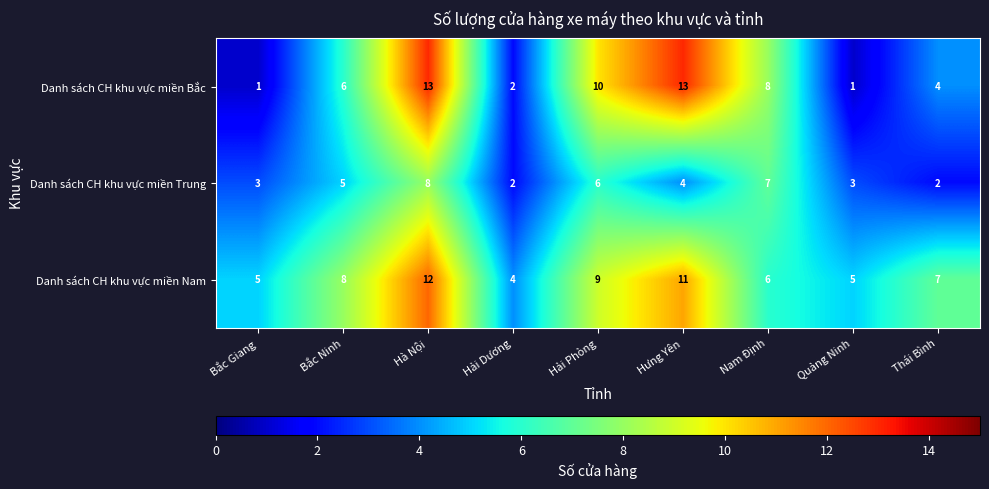

List the series in order of their overall mean, lowest first.

Danh sách CH khu vực miền Trung, Danh sách CH khu vực miền Bắc, Danh sách CH khu vực miền Nam